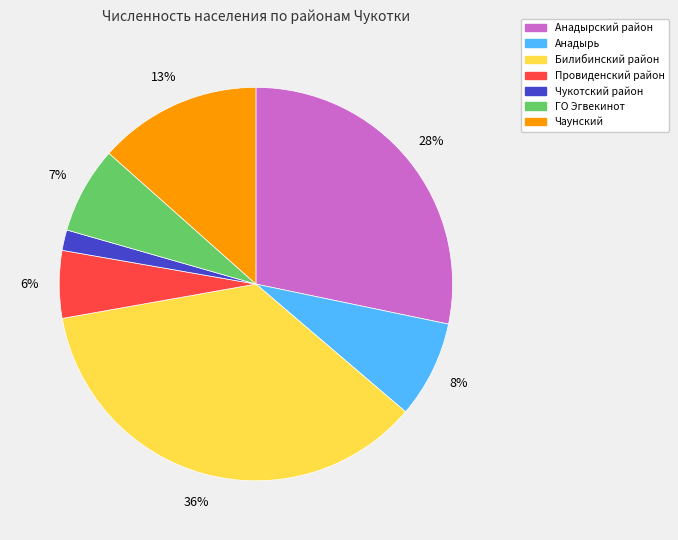

Does Анадырский район account for over 50% of the chart?

No